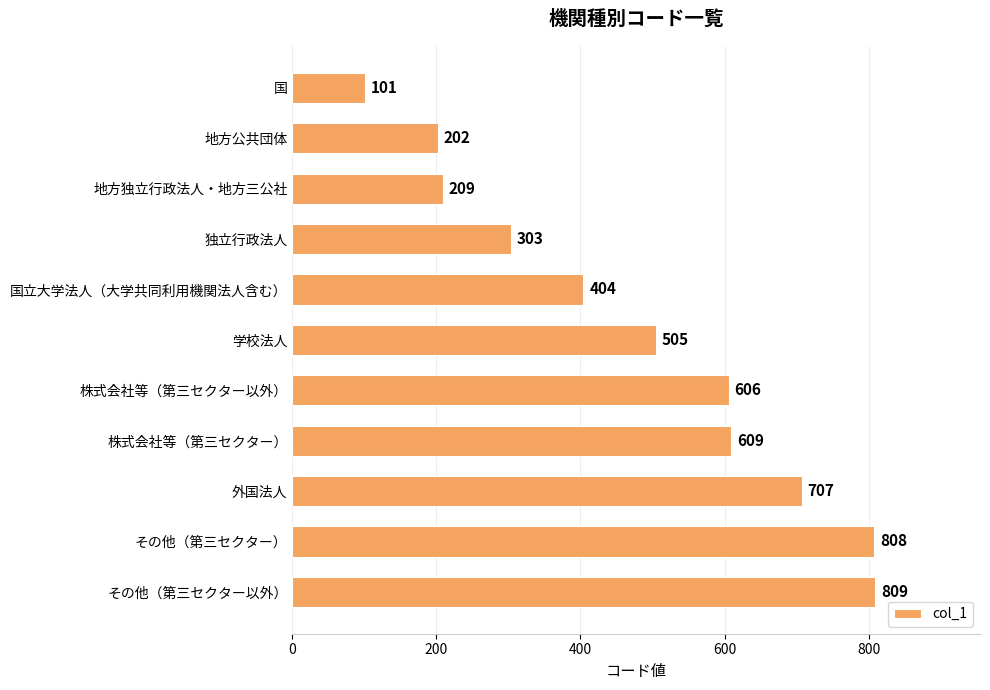

What is the sum of the values at 国 and その他（第三セクター）?

909